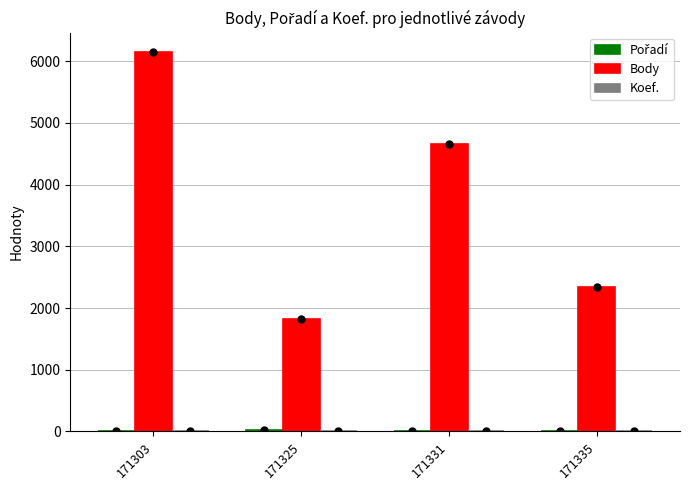

At which category is the sum across all series the highest?

171303